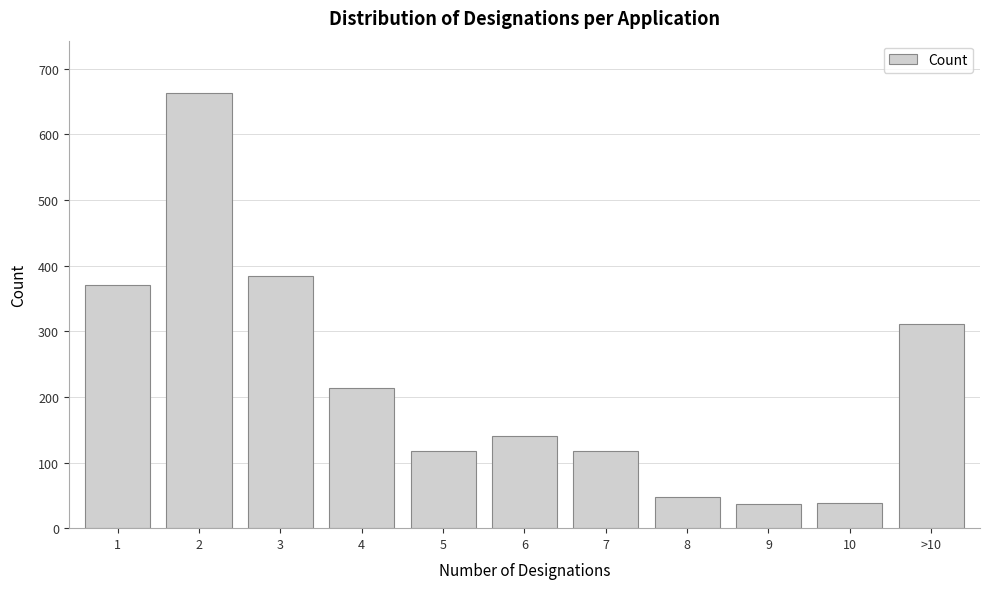

The value at 8 is 21. True or false?

False